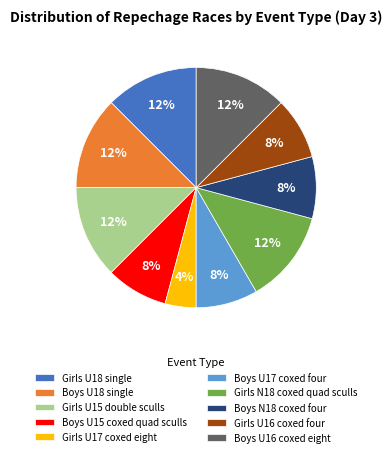

What is the smallest slice in the pie chart?

Girls U17 coxed eight